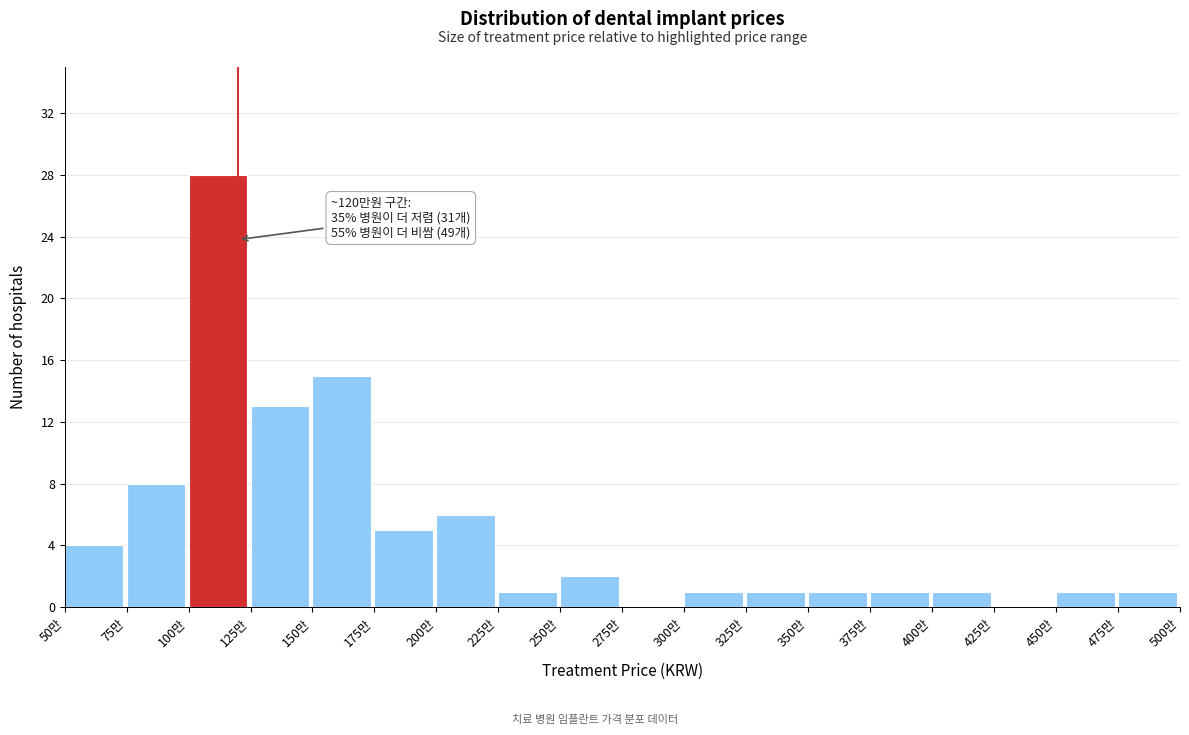

Reading right to left, what are all the values shown in this chart?

475만=1	450만=1	425만=0	400만=1	375만=1	350만=1	325만=1	300만=1	275만=0	250만=2	225만=1	200만=6	175만=5	150만=15	125만=13	100만=28	75만=8	50만=4